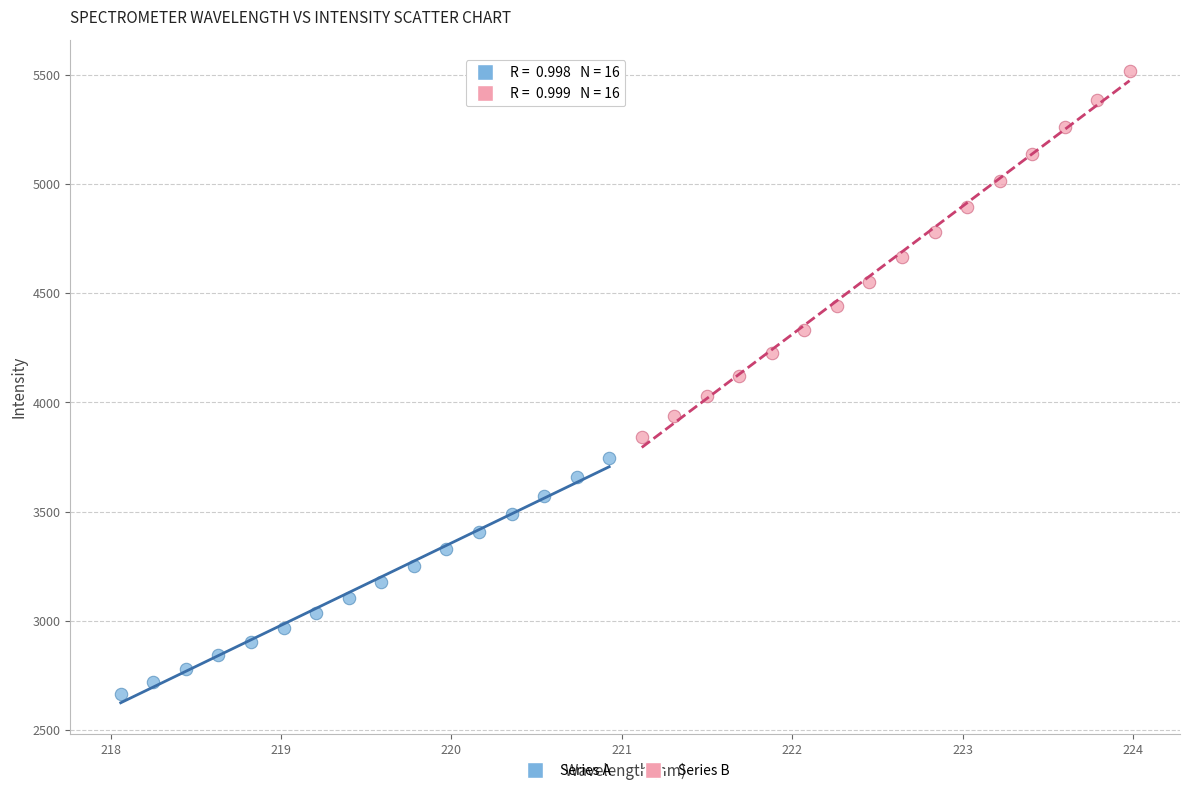

Which series has the widest spread of Y values?

Series B